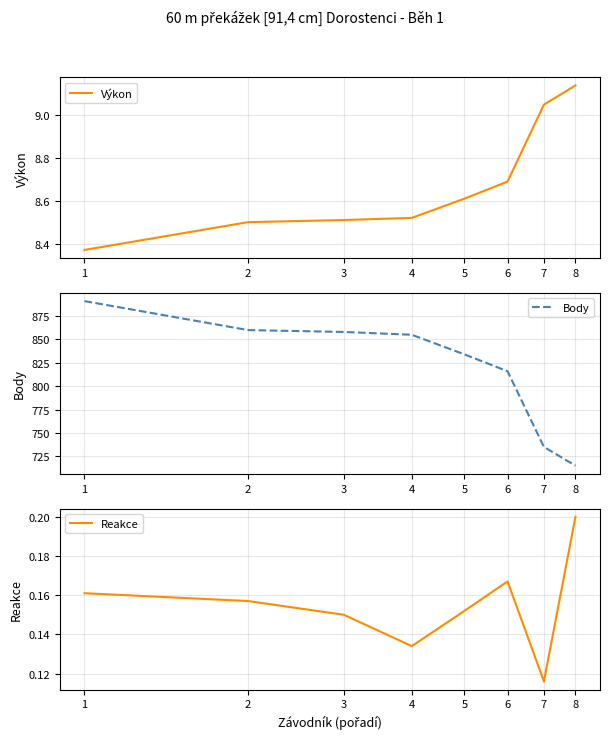

Is this an area chart (filled region under the line)?

No